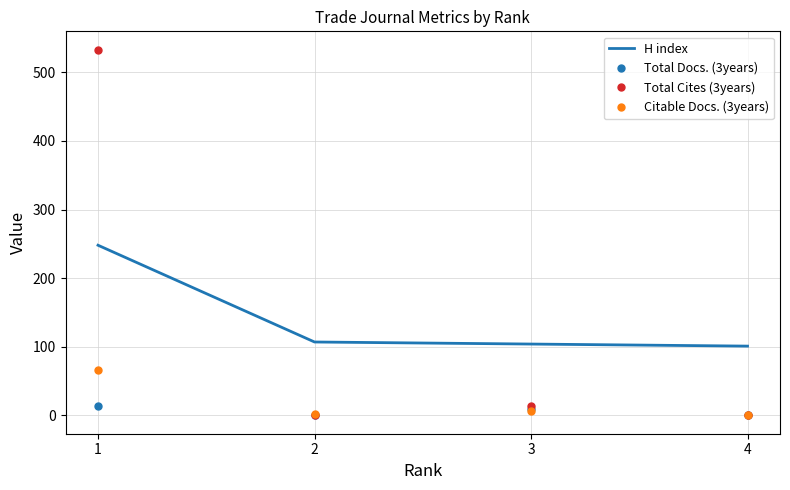

Is the value of Total Docs. (3years) at 4 greater than the value of H index at 1?

No